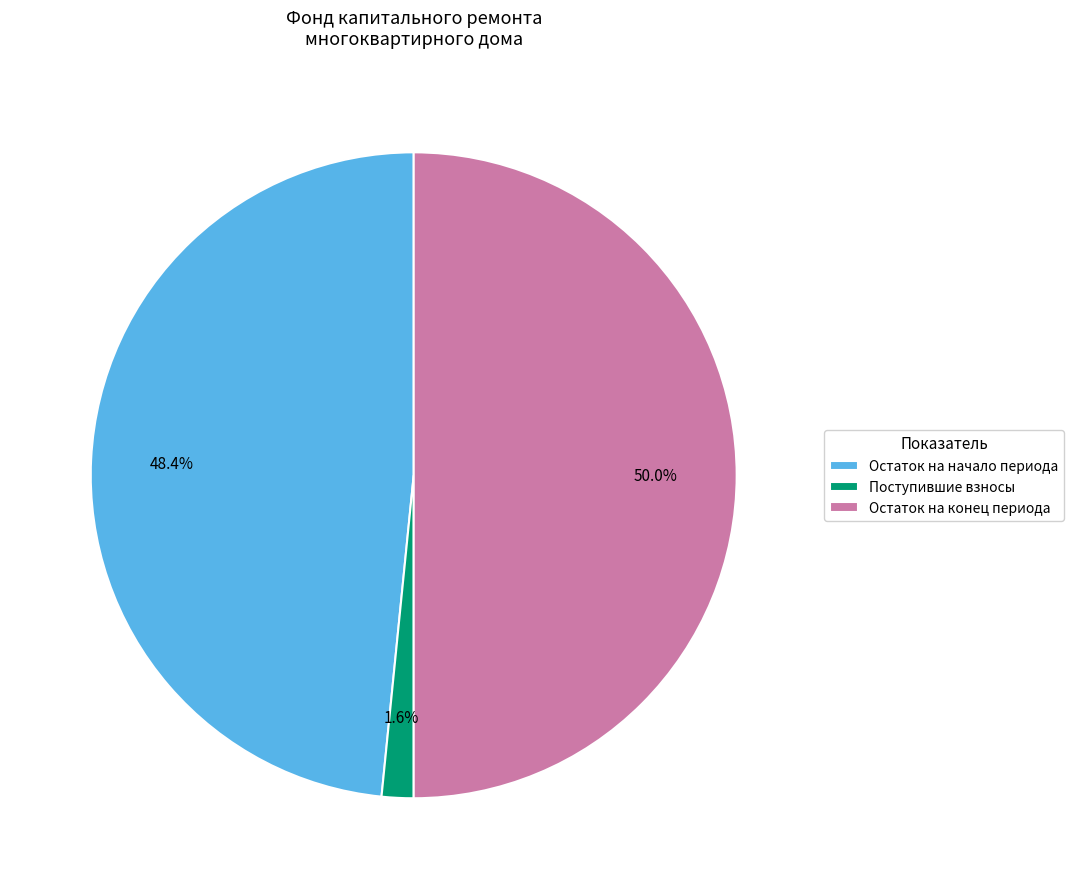

What is the largest slice in the pie chart?

Остаток на конец периода